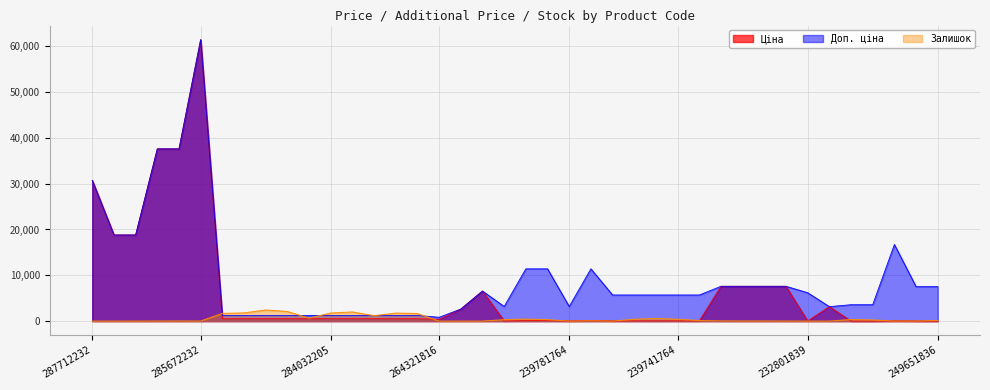

Reading right to left, extract all data points from this chart.

Ціна: 249651836=33.4	249651837=33.4	249651838=74.3	258021632=15.9	258021633=15.9	232751839=3157.9	232801839=27.6	239691763=7596.5	239691764=7596.5	239691765=7596.5	239691766=7596.5	239741763=57.0	239741764=57.0	239741765=57.0	239741766=57.0	239741767=57.0	239781763=114.1	239781764=31.9	239781765=114.1	239781766=114.1	239781767=31.9	242931763=6568.8	242931766=2627.5	264321816=380.4	284032199=539.0	284032200=539.0	284032201=539.0	284032202=539.0	284032205=539.0	284032206=539.0	284032207=539.0	284032208=539.0	284032203=539.0	284032204=539.0	285672232=61434.3	285652231=37593.6	285652233=37593.6	287692231=18796.8	287692233=18796.8	287712232=30717.1
Доп. ціна: 249651836=7525.0	249651837=7525.0	249651838=16722.0	258021632=3582.0	258021633=3582.0	232751839=3158.0	232801839=6204.0	239691763=7596.5	239691764=7596.5	239691765=7596.5	239691766=7596.5	239741763=5705.0	239741764=5705.0	239741765=5705.0	239741766=5705.0	239741767=5705.0	239781763=11410.0	239781764=3195.0	239781765=11410.0	239781766=11410.0	239781767=3195.0	242931763=6568.8	242931766=2628.0	264321816=835.0	284032199=1235.4	284032200=1235.4	284032201=1235.4	284032202=1235.4	284032205=1235.4	284032206=1235.4	284032207=1235.4	284032208=1235.4	284032203=1235.4	284032204=1235.4	285672232=61434.3	285652231=37593.6	285652233=37593.6	287692231=18796.8	287692233=18796.8	287712232=30717.1
Залишок: 249651836=145.0	249651837=13.0	249651838=19.0	258021632=242.0	258021633=347.0	232751839=1.0	232801839=3.0	239691763=10.0	239691764=26.0	239691765=25.0	239691766=38.0	239741763=120.0	239741764=399.0	239741765=591.0	239741766=400.0	239741767=2.0	239781763=78.0	239781764=0.0	239781765=318.0	239781766=431.0	239781767=312.0	242931763=0.0	242931766=0.0	264321816=0.0	284032199=1649.0	284032200=1745.0	284032201=1180.0	284032202=1992.0	284032205=1757.0	284032206=640.0	284032207=2096.0	284032208=2419.0	284032203=1786.0	284032204=1674.0	285672232=16.0	285652231=23.0	285652233=13.0	287692231=0.0	287692233=0.0	287712232=0.0